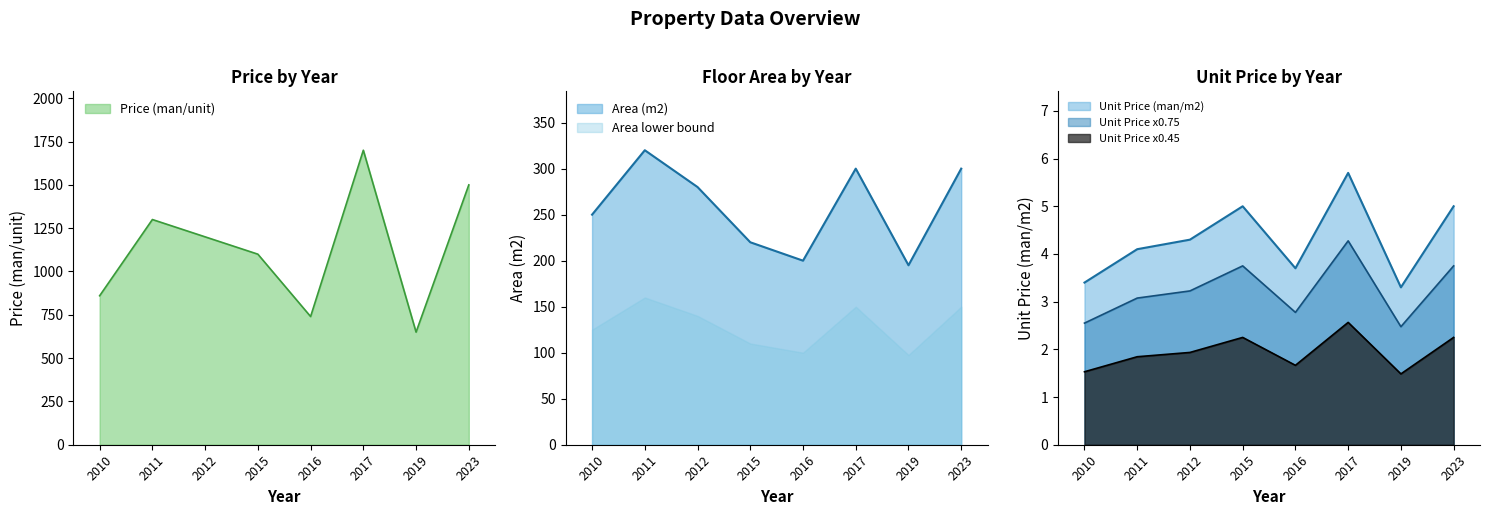

What is the highest value of the Unit Price (man/m2) series?

5.7